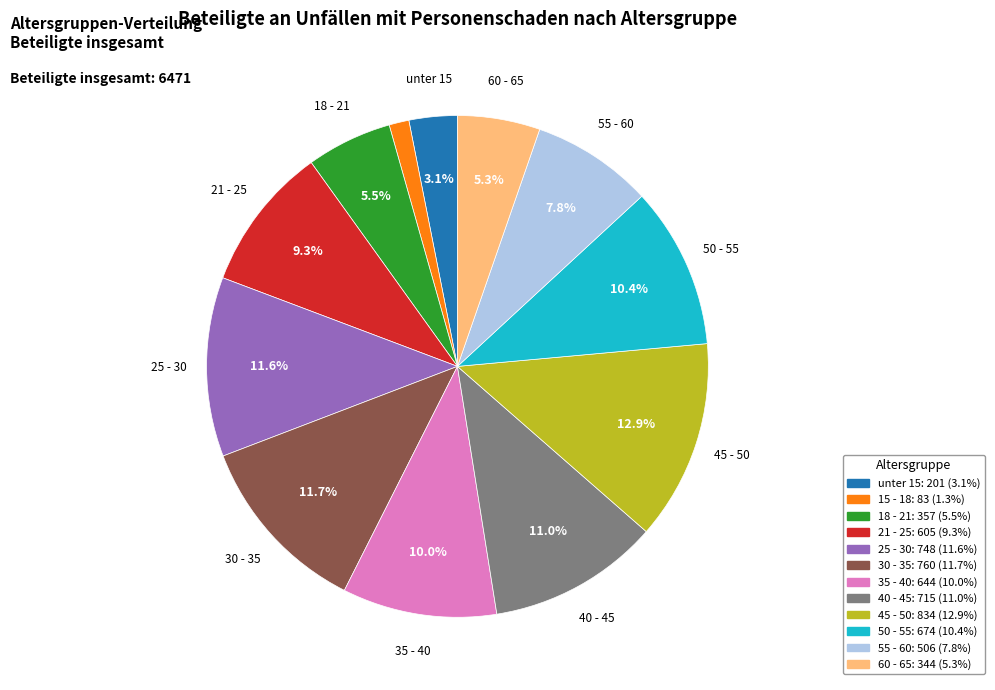

Is there any slice that represents more than half of the pie?

No